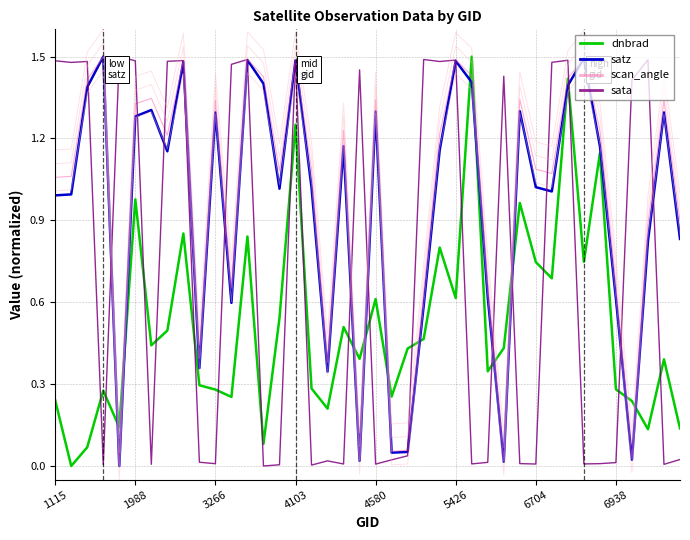

True or false: sata and dnbrad cross at least once.

True